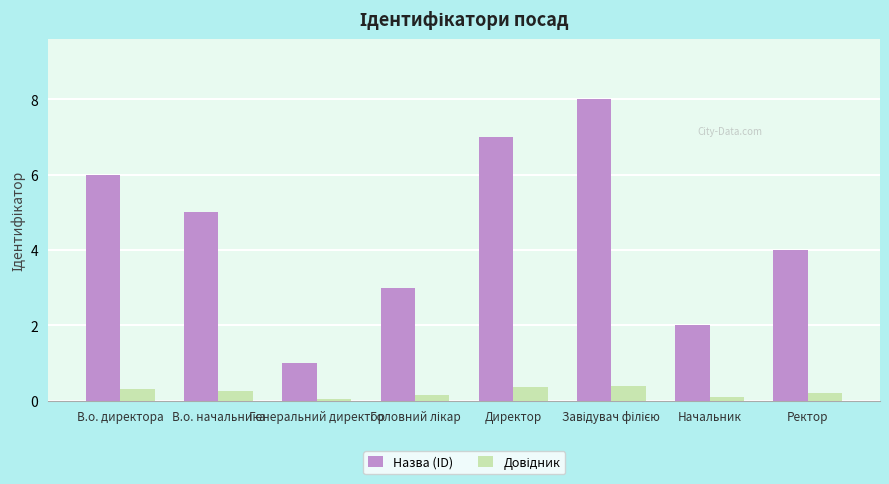

What is the difference between the maximum and minimum values in the Назва (ID) series?

7.0